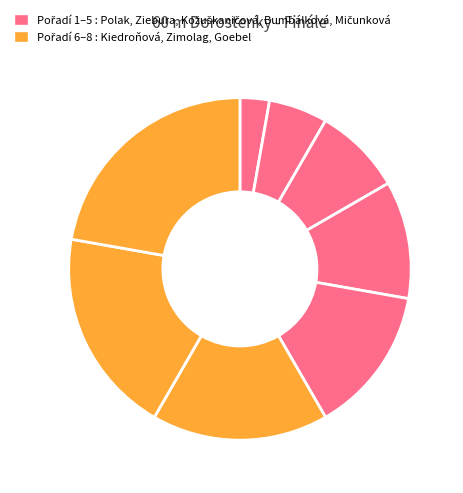

Which slice is the smallest?

Polak Julia